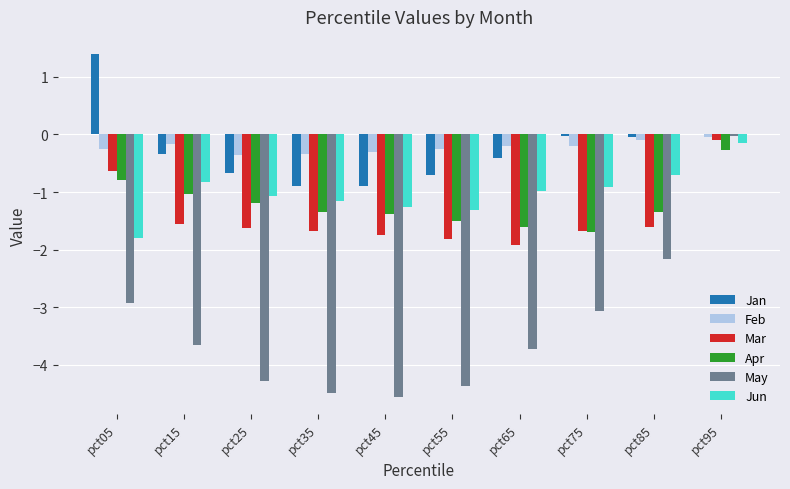

Which series changed the most between pct55 and pct75?

May